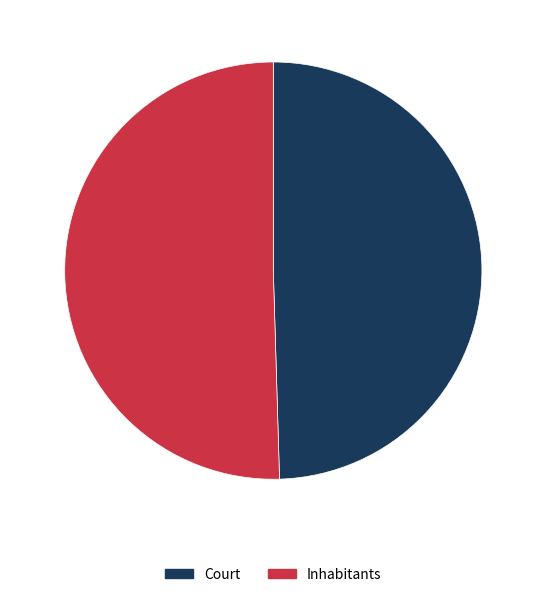

Rank the categories by value from lowest to highest.

Court, Inhabitants